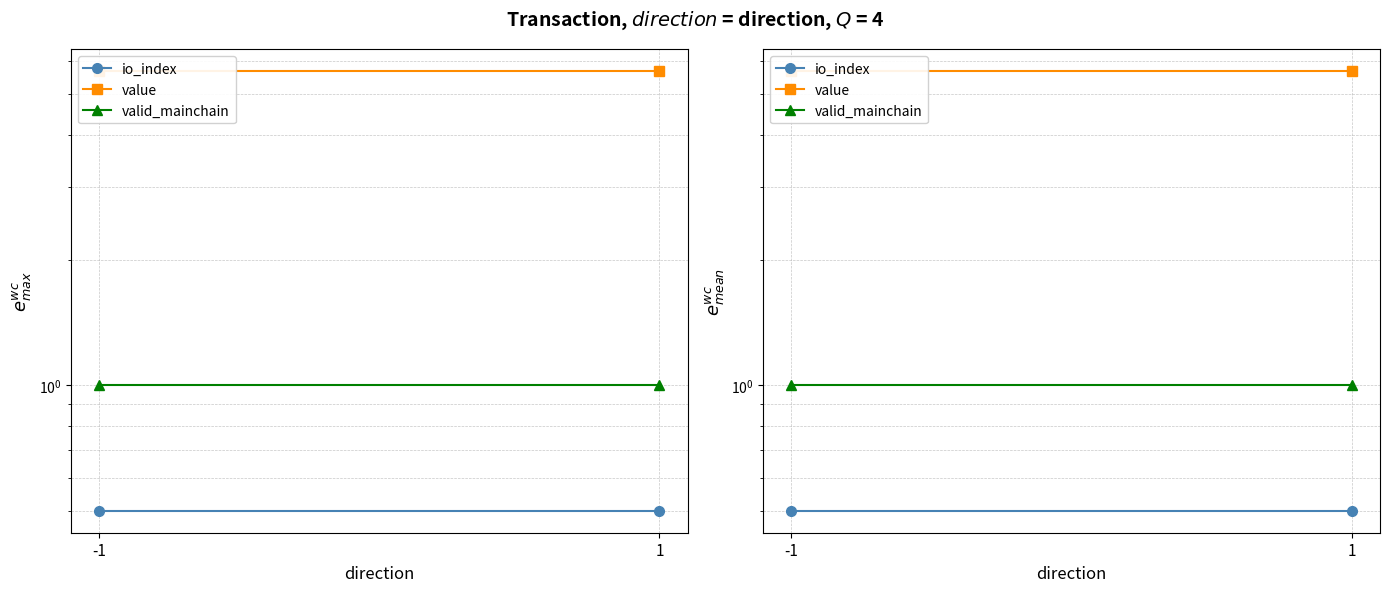

Reading left to right, what are all the values shown in this chart?

io_index: -1=0.5	1=0.5
value: -1=5.7	1=5.7
valid_mainchain: -1=1.0	1=1.0